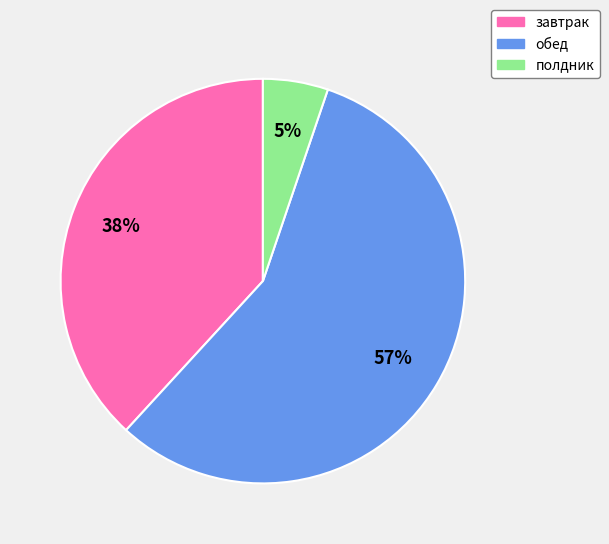

Rank the categories by value from highest to lowest.

обед, завтрак, полдник